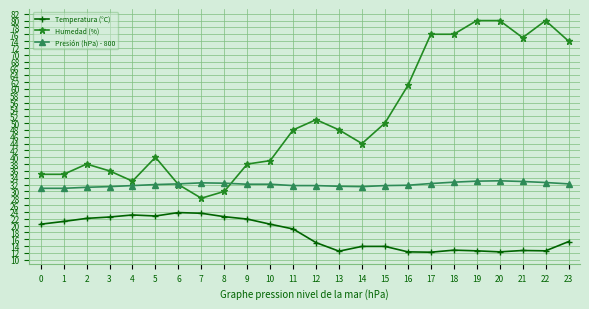

What are all the series names shown in the legend?

Temperatura (°C), Humedad (%), Presión (hPa) - 800